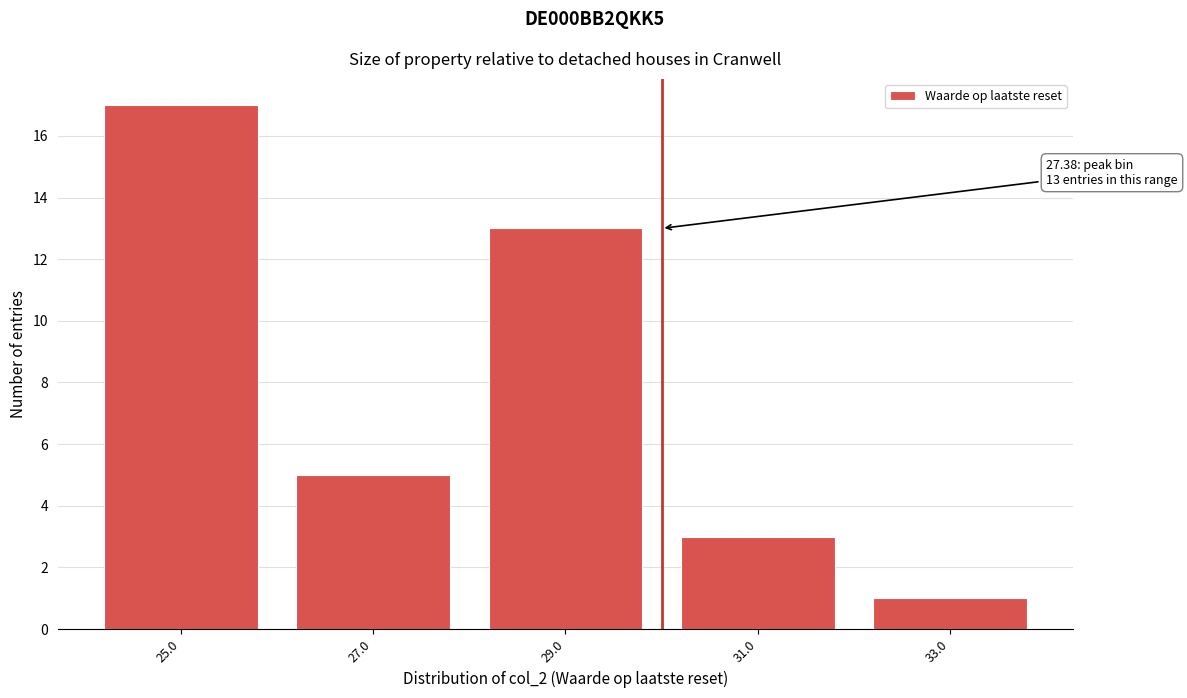

Reading left to right, list all the values displayed in this chart.

25.0=17	27.0=5	29.0=13	31.0=3	33.0=1